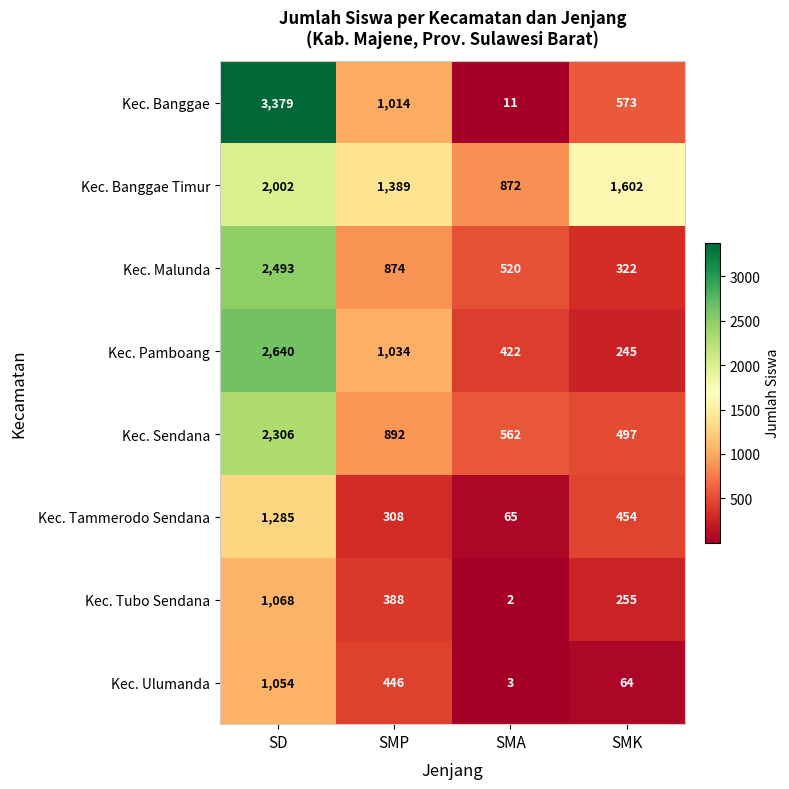

Which category has the lowest value in the Kec. Tammerodo Sendana series?

SMA